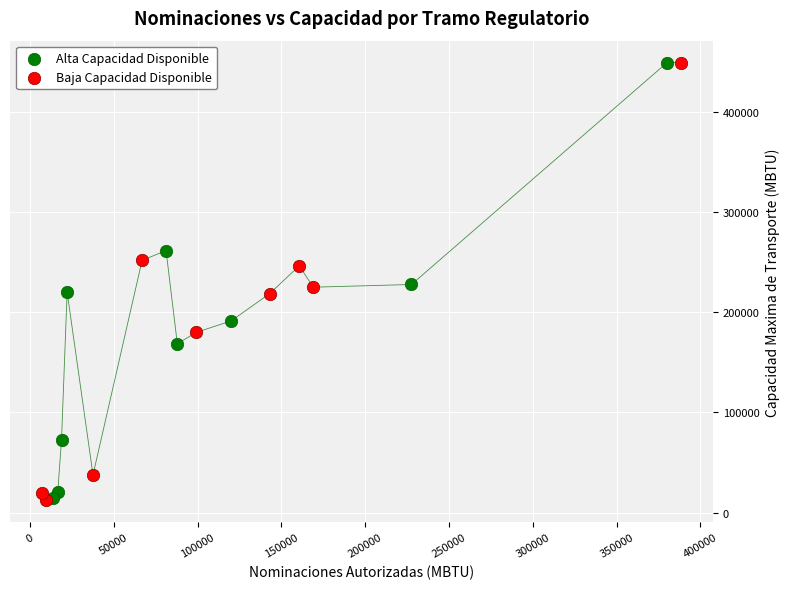

What are all the series names shown in the legend?

Alta Capacidad Disponible, Baja Capacidad Disponible